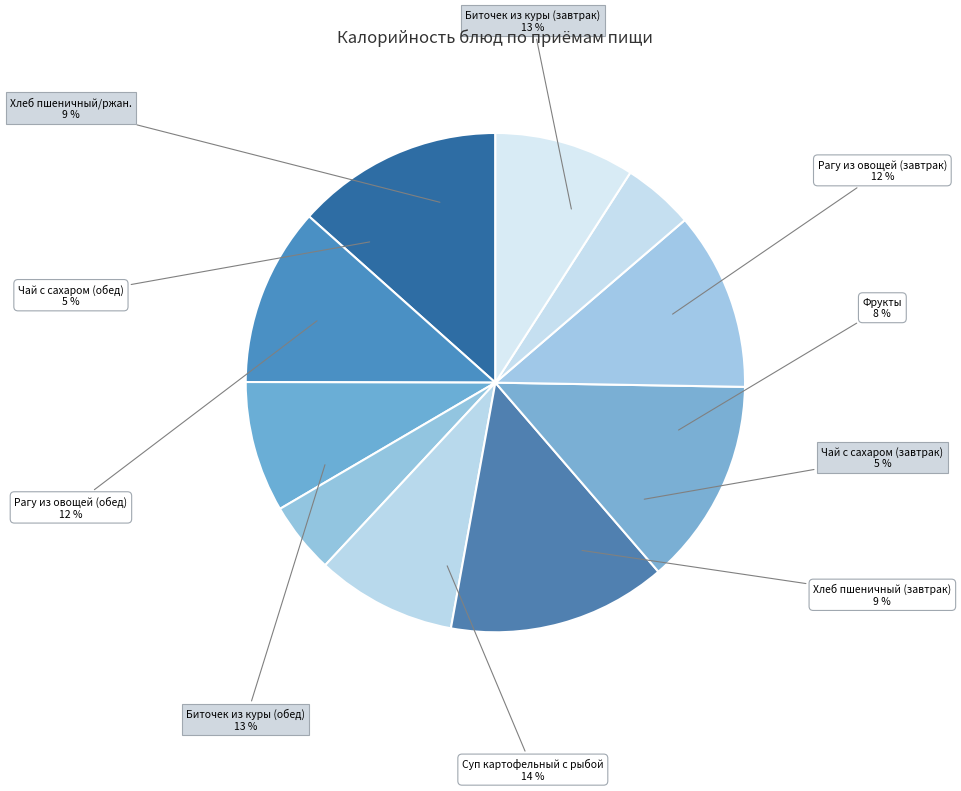

True or false: Хлеб пшеничный/ржан. accounts for 15% of the total.

False